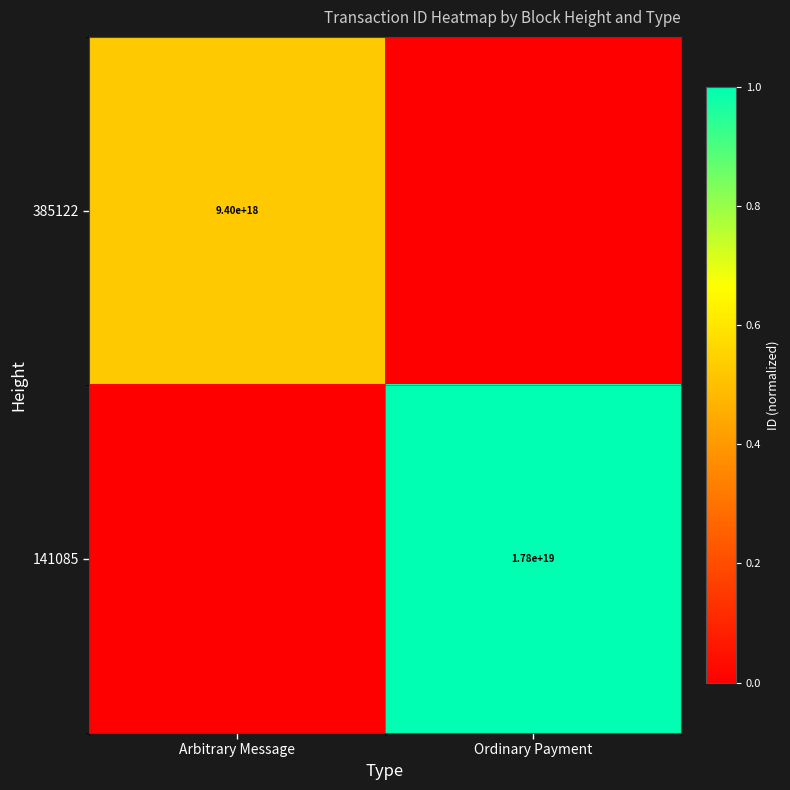

True or false: 385122 has a value of 3833760755966440960 at Arbitrary Message.

False